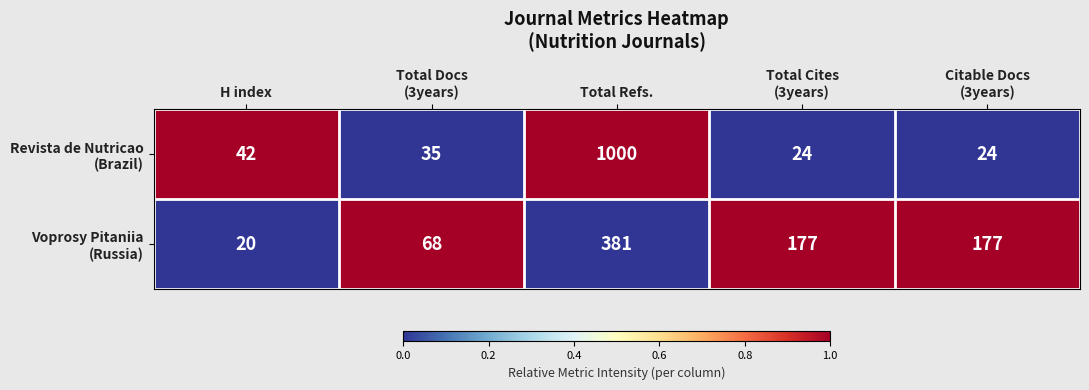

At which category is the sum across all series the highest?

Total Refs.